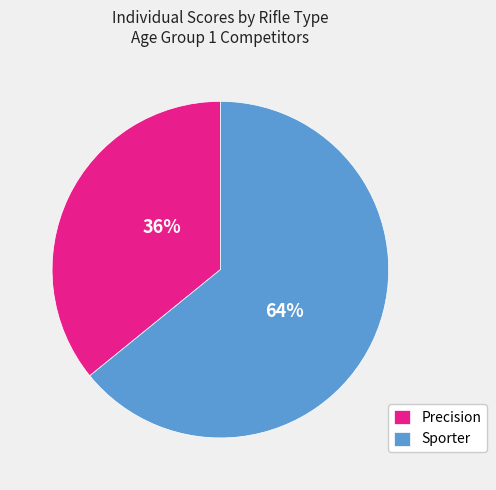

To the nearest percent, what percentage of the pie is Precision?

36%